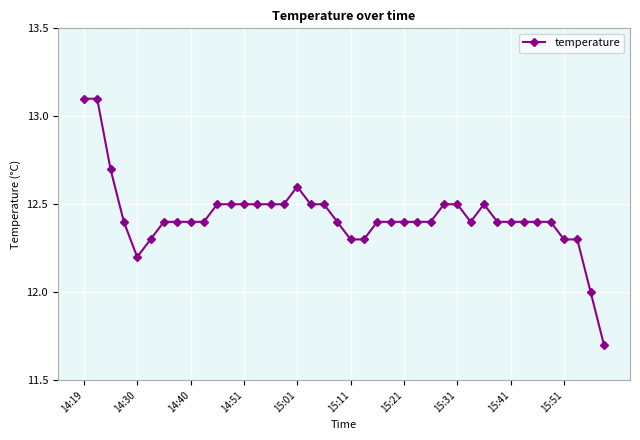

True or false: there are more than 0 points higher than both neighbors.

True